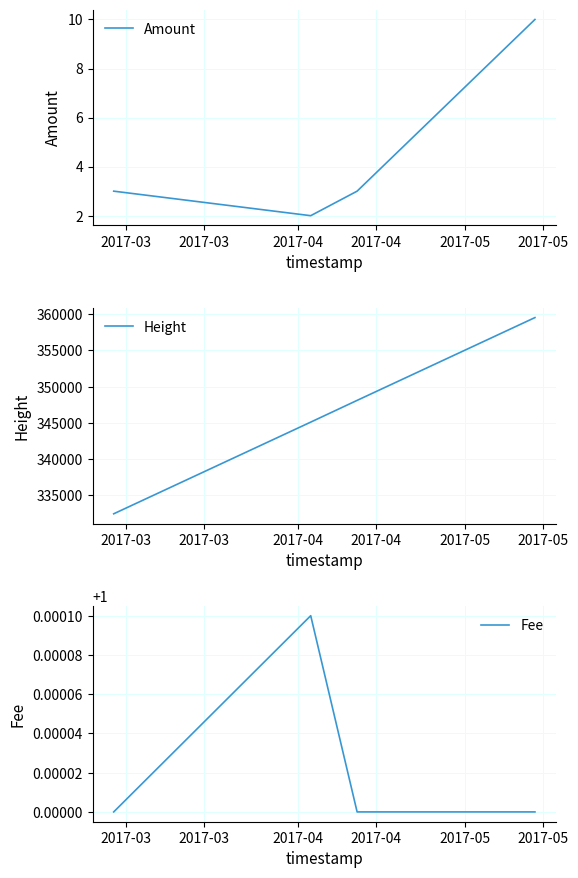

True or false: Amount and Fee cross at least once.

False